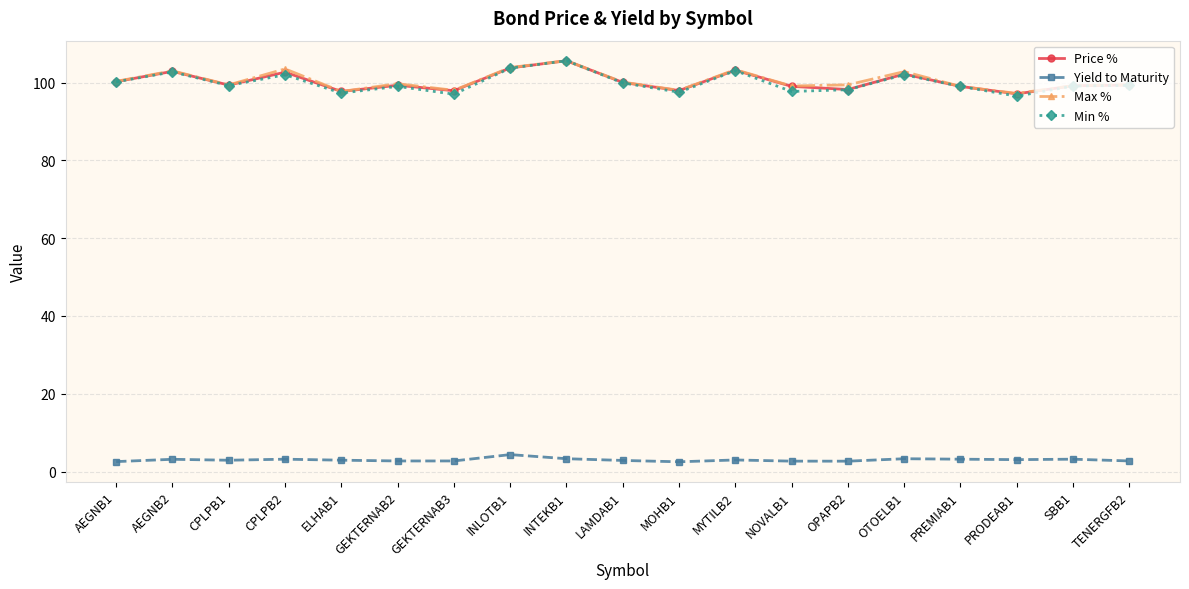

What is the total value across all series at MYTILB2?

312.5